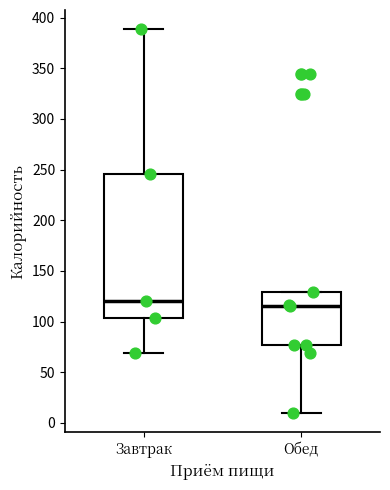

Which box has the lowest median line?

Обед